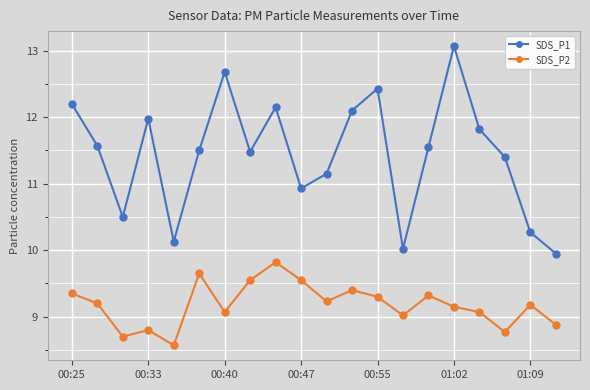

True or false: SDS_P2 and SDS_P1 cross at least once.

False